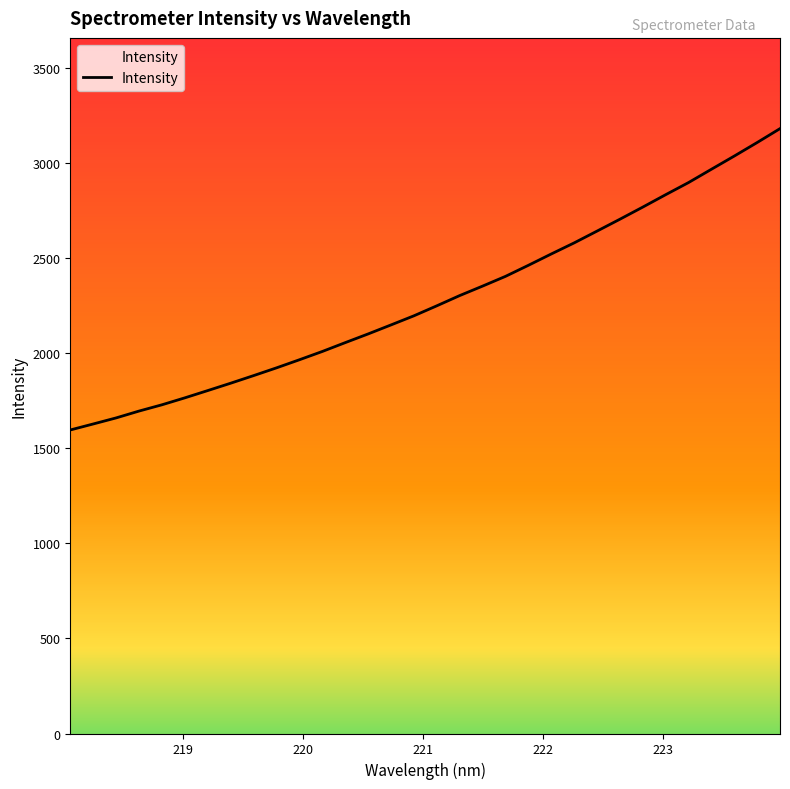

True or false: the data has more than 2 interior local peaks.

False